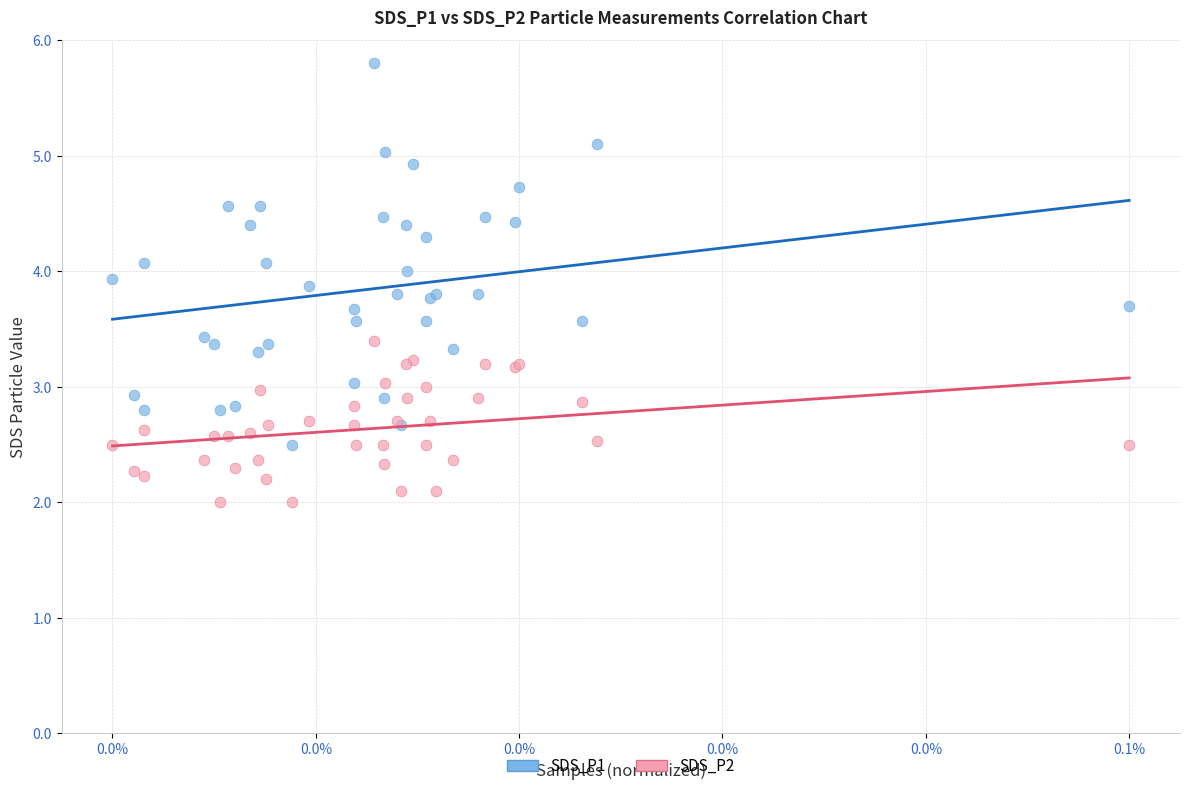

Which series reaches the minimum Y coordinate?

SDS_P2